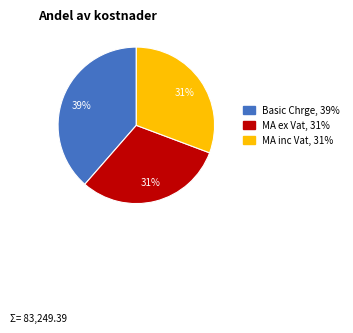

How many segments does this pie chart have?

3